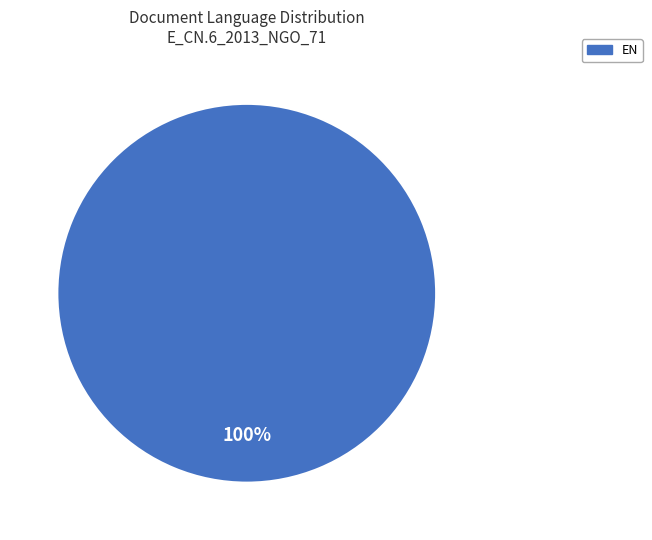

How many segments does this pie chart have?

1